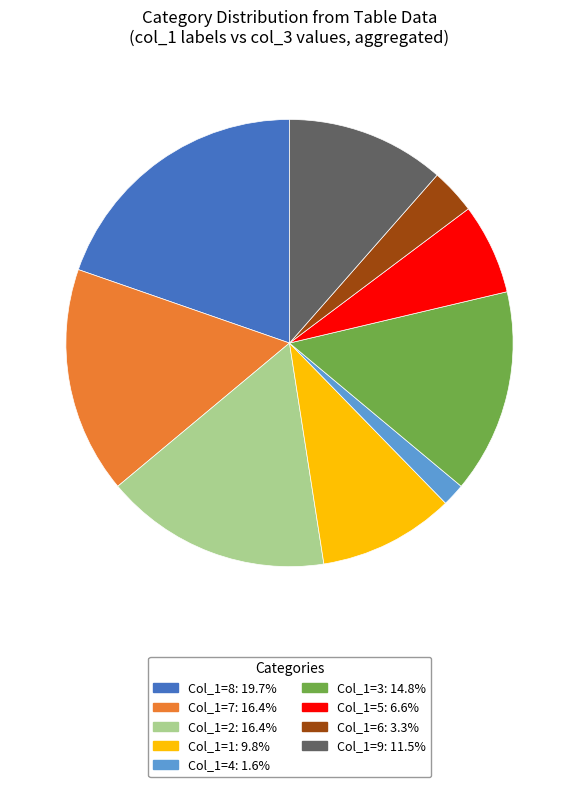

Is the sum of Col_1=1: 9.8% and Col_1=6: 3.3% greater than half?

No